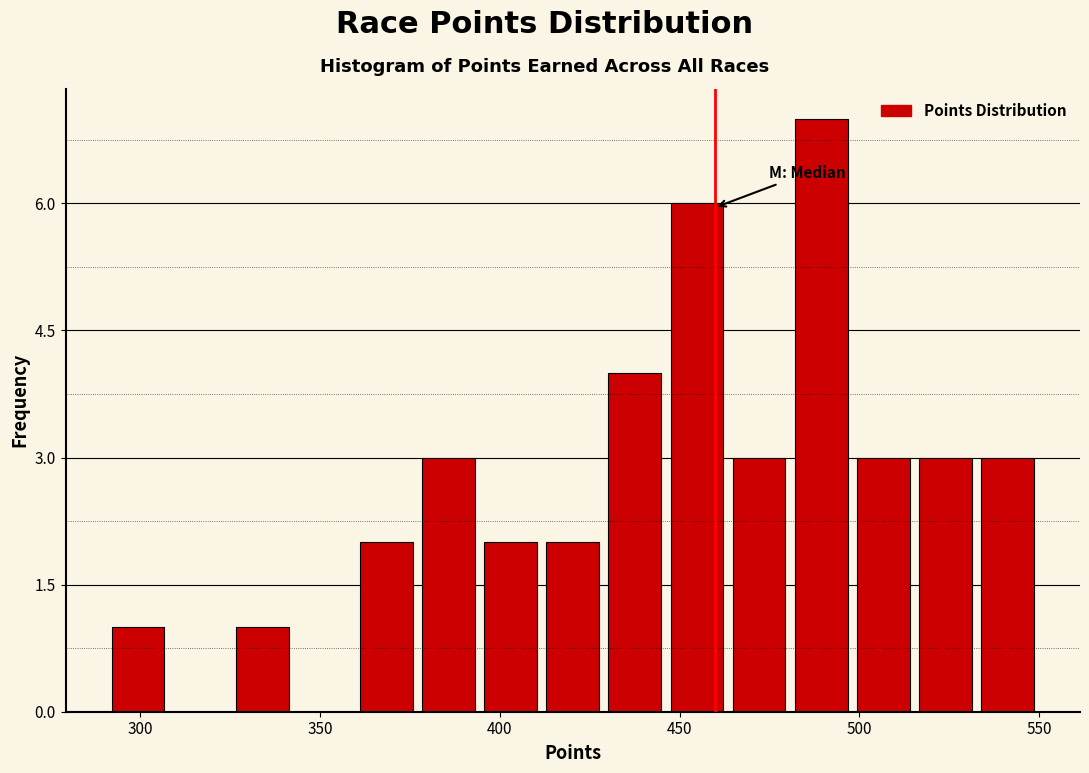

Read against the x-axis, roughly where is the centre of the tallest bar?

490